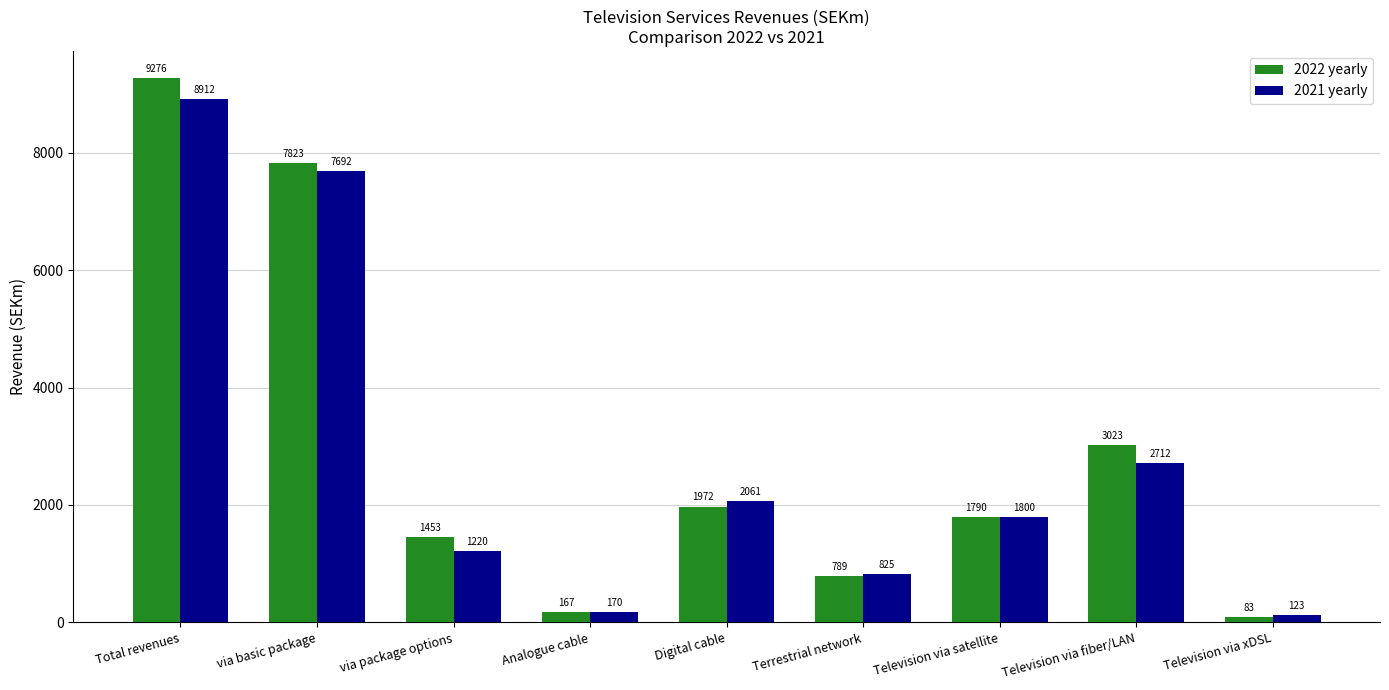

What is the total value across all series at Television via xDSL?

206.3